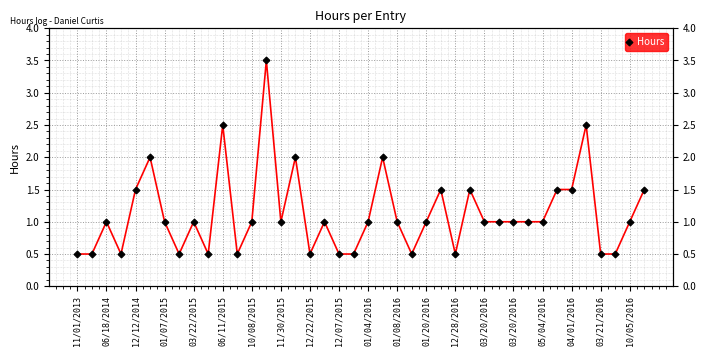

Reading right to left, transcribe all the data shown in this chart.

1.5	1.0	0.5	0.5	2.5	1.5	1.5	1.0	1.0	1.0	1.0	1.0	1.5	0.5	1.5	1.0	0.5	1.0	2.0	1.0	0.5	0.5	1.0	0.5	2.0	1.0	3.5	1.0	0.5	2.5	0.5	1.0	0.5	1.0	2.0	1.5	0.5	1.0	0.5	0.5